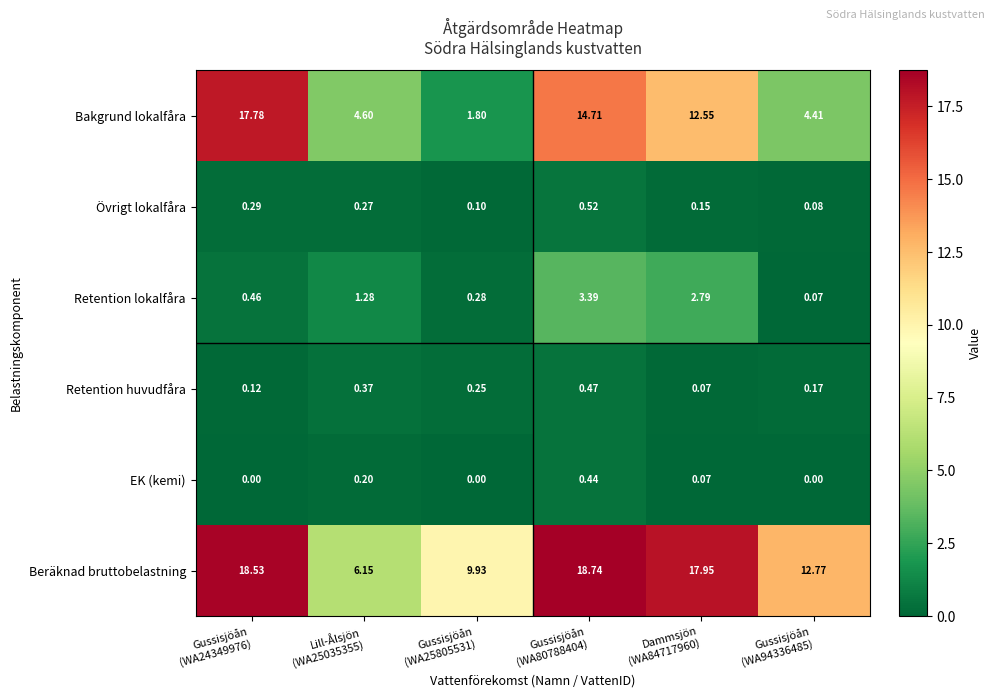

What is the greatest value displayed?

18.7